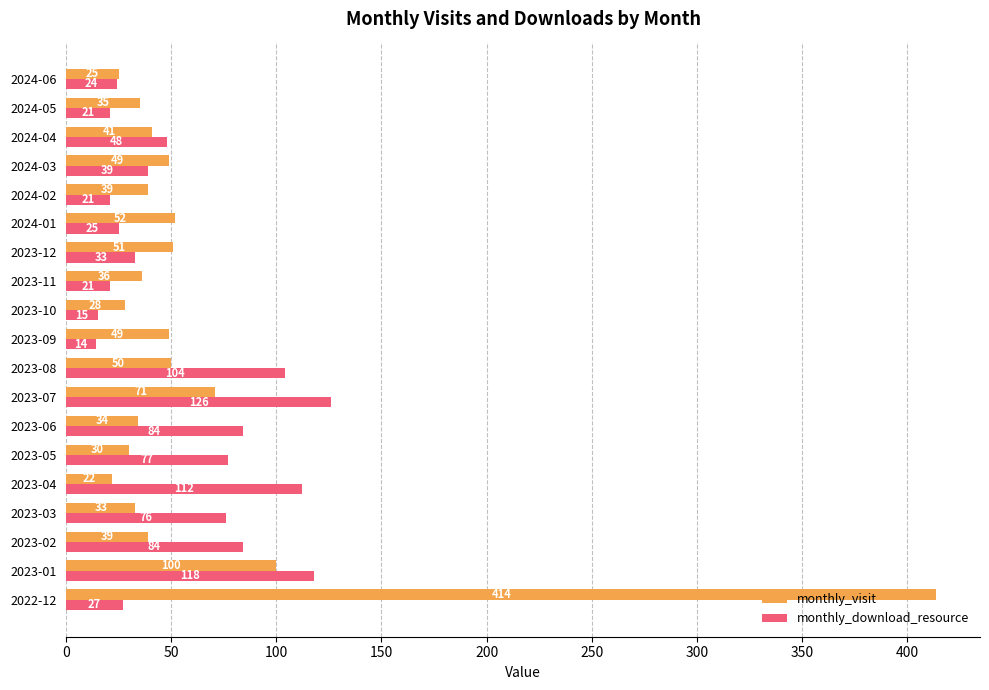

What is the maximum value for monthly_visit?

414